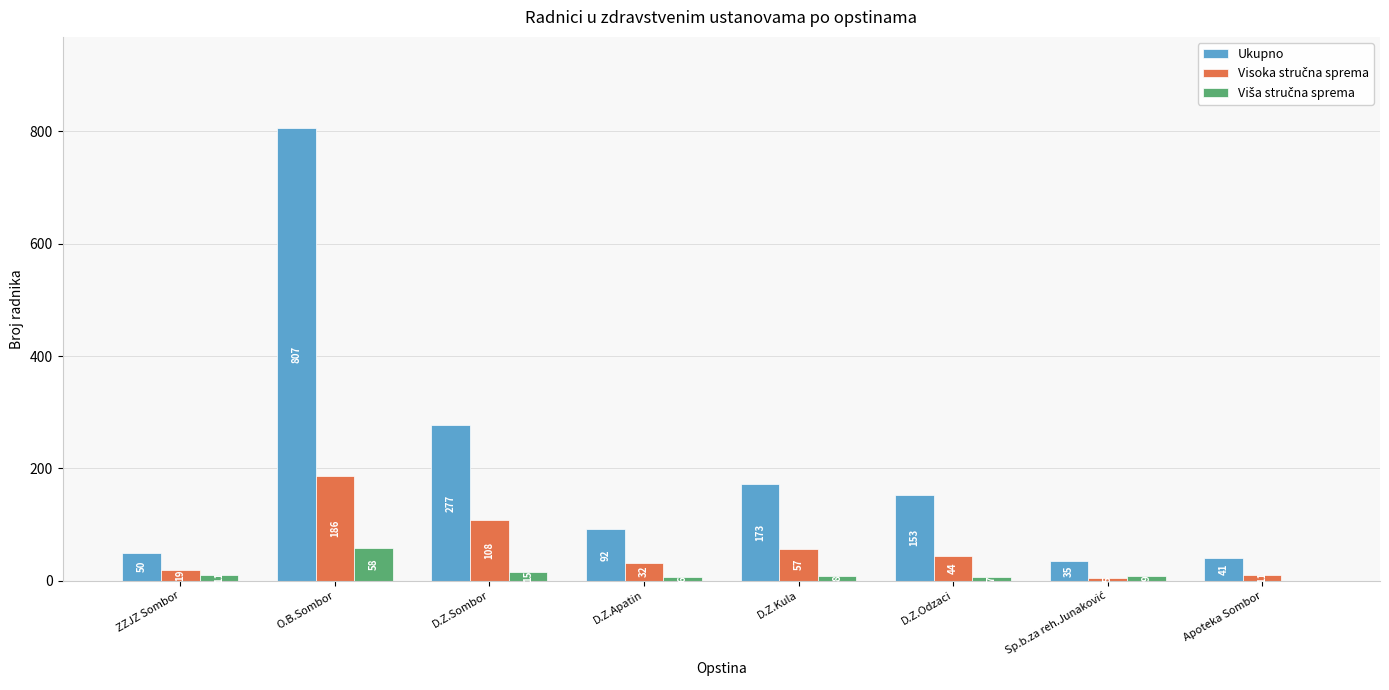

At which category is the sum across all series the highest?

O.B.Sombor